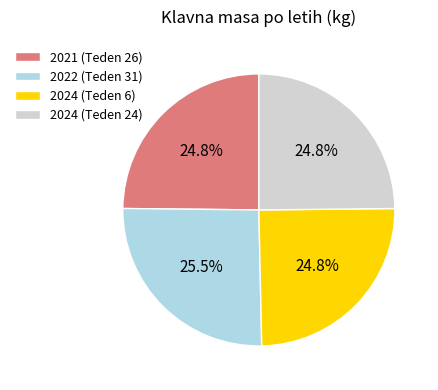

What is the ratio of the value at 2024 (Teden 24) to the value at 2022 (Teden 31)?

1.0